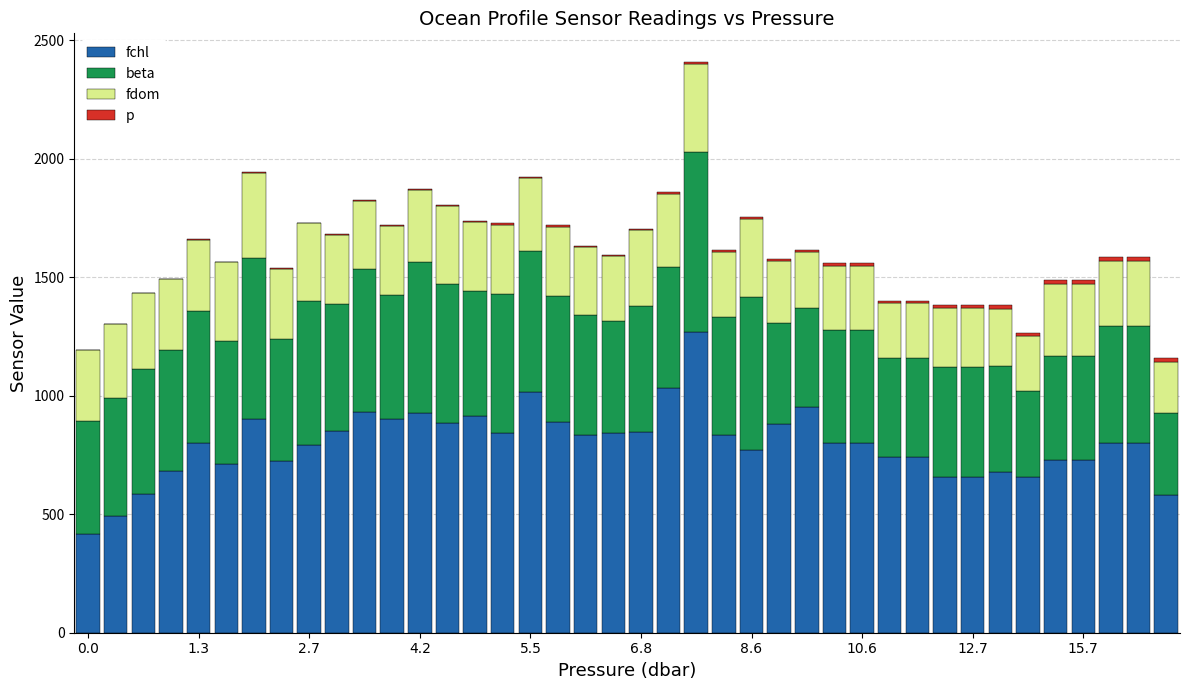

What is the maximum value for fchl?

1268.0